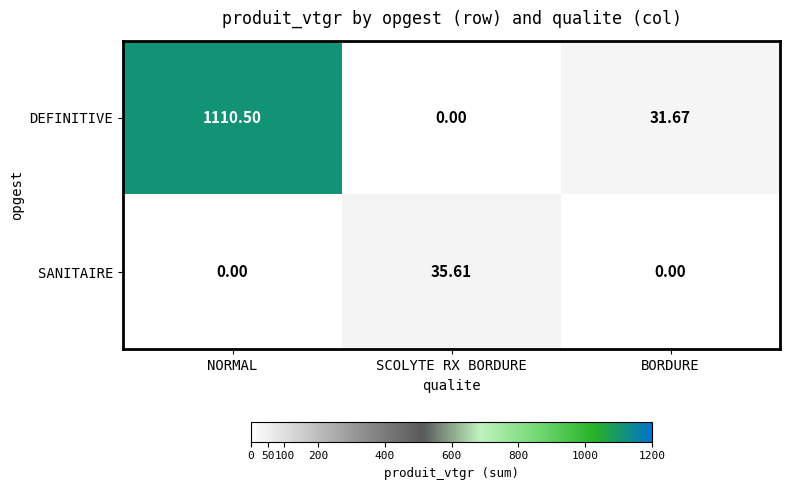

Count the number of data series in this chart.

2